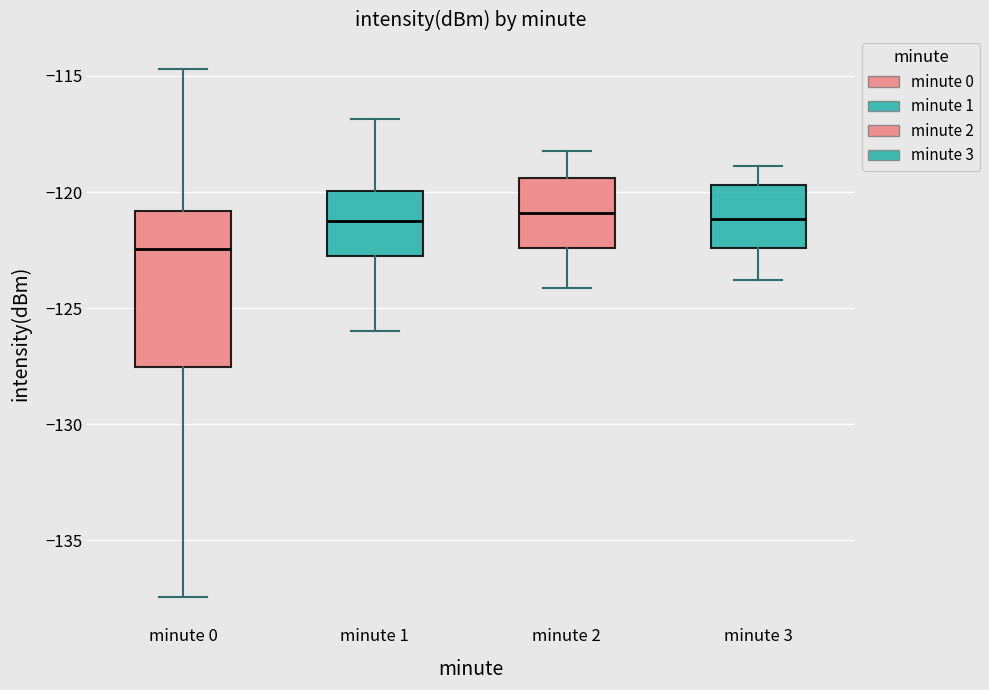

Reading left to right, read every box against the y-axis: the position of its median line, the range the box covers, and the ends of its whiskers. The values are not printed on the chart, so give them approximately, as read against the axis.

minute 0: median -122.5, box -127.5 to -121.0, whiskers -137.5 to -114.5
minute 1: median -121.0, box -123.0 to -120.0, whiskers -126.0 to -117.0
minute 2: median -121.0, box -122.5 to -119.5, whiskers -124.0 to -118.0
minute 3: median -121.0, box -122.5 to -119.5, whiskers -124.0 to -119.0